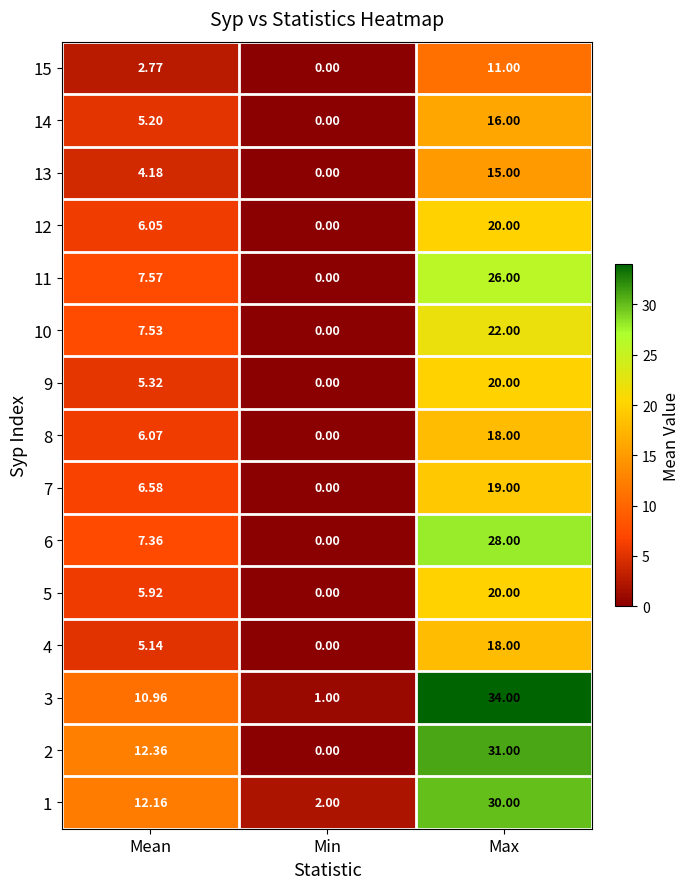

Where is 8 nearest to the value 9?

Mean